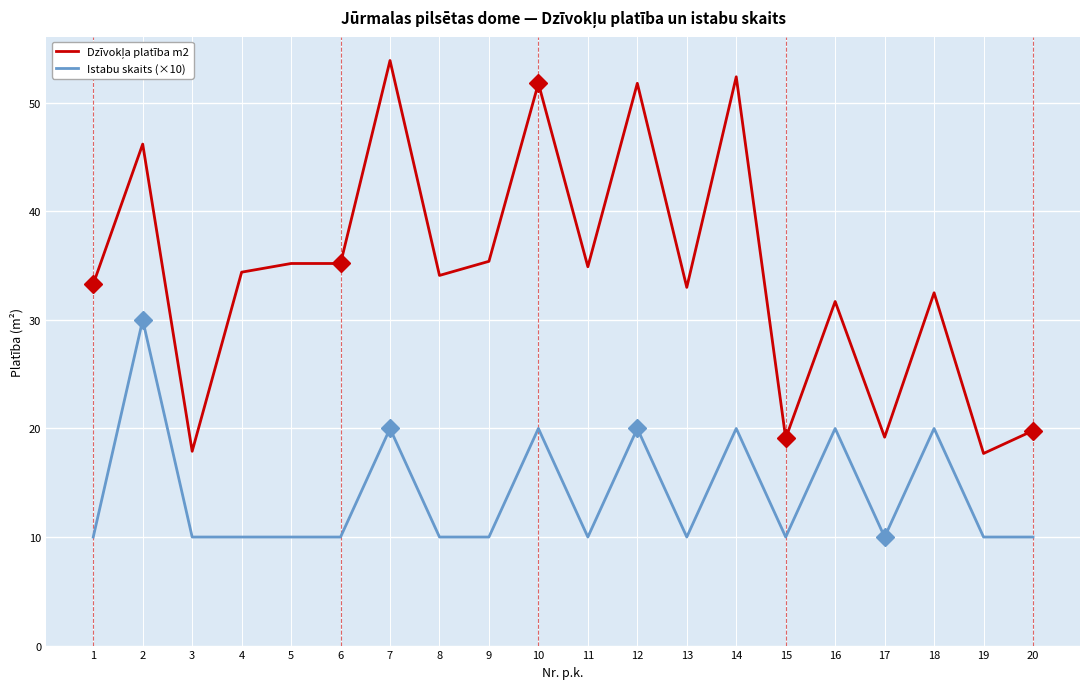

How many lines are shown in the chart?

2